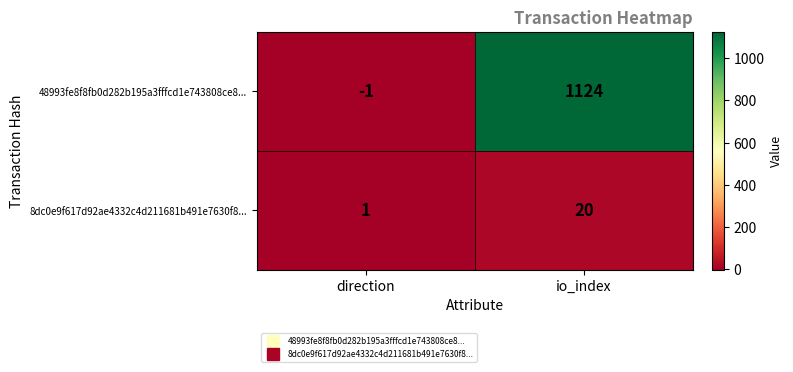

Which series has the largest total across all categories?

48993fe8f8fb0d282b195a3fffcd1e743808ce8...